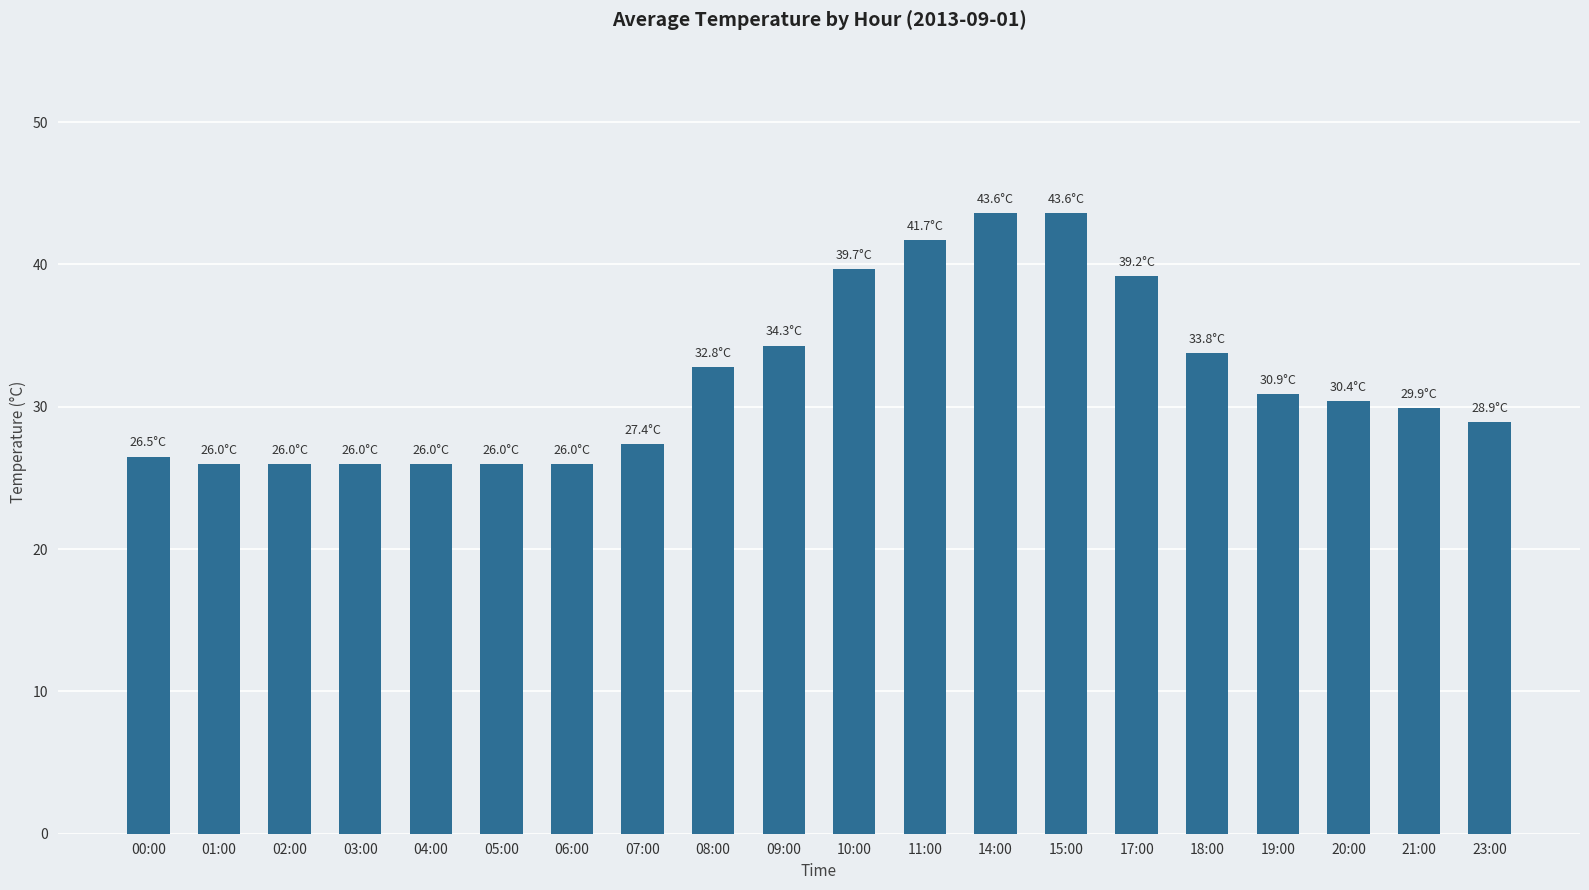

What is the difference between the second highest and second lowest values?

17.6